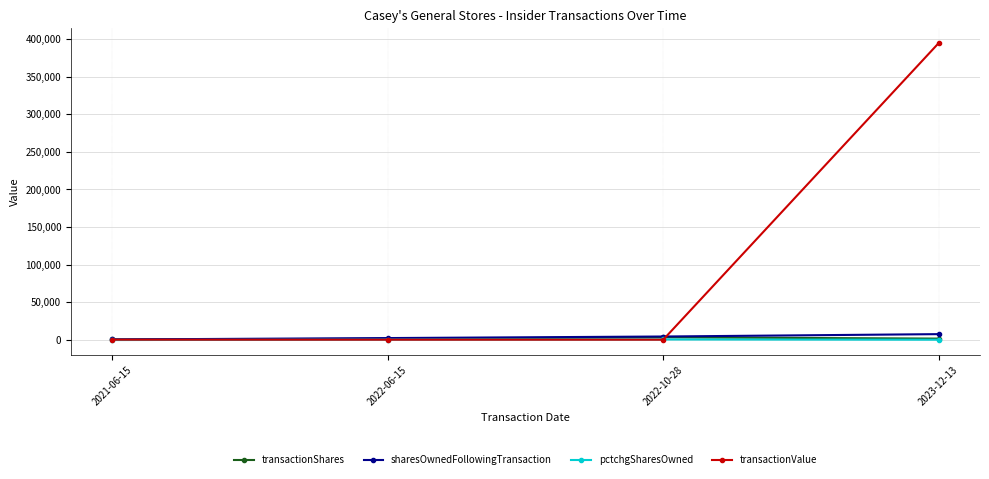

Which label corresponds to the largest value in the chart?

2023-12-13